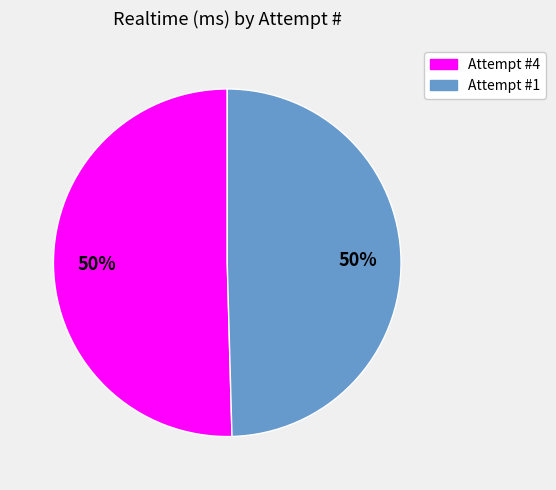

Is the sum of Attempt #4 and Attempt #1 greater than half?

Yes